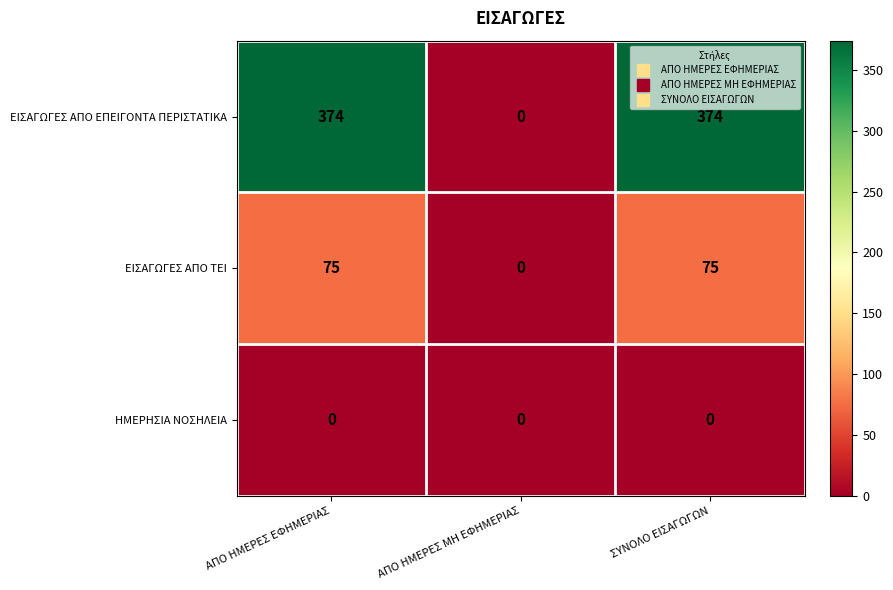

The ΕΙΣΑΓΩΓΕΣ ΑΠΟ ΕΠΕΙΓΟΝΤΑ ΠΕΡΙΣΤΑΤΙΚΑ series shows 374 at ΑΠΟ ΗΜΕΡΕΣ ΕΦΗΜΕΡΙΑΣ. True or false?

True